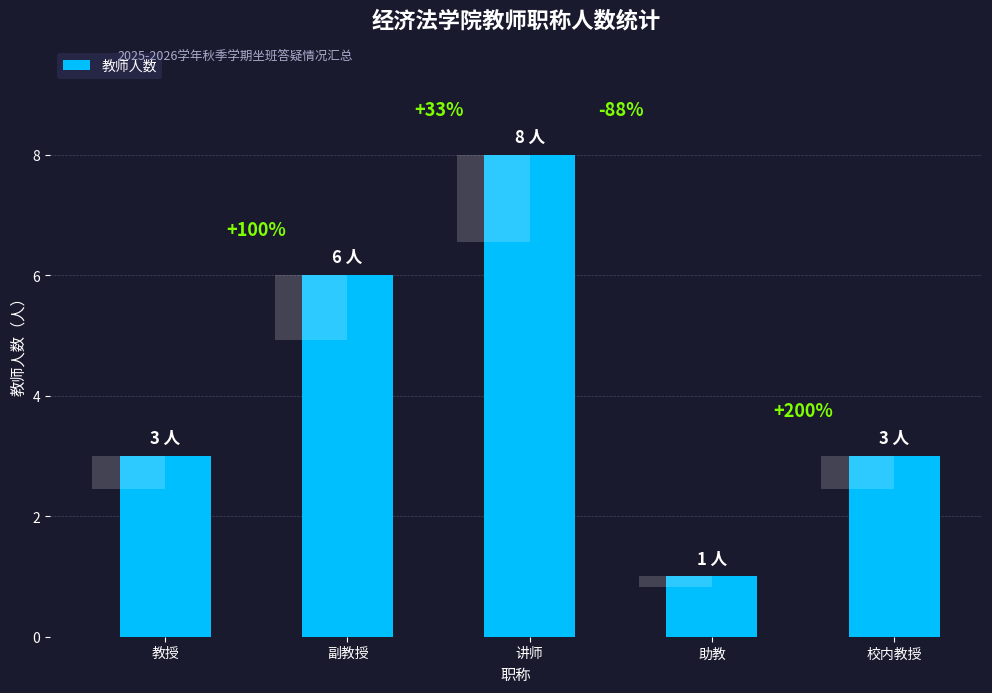

What is the label of the 2nd bar from the right?

助教